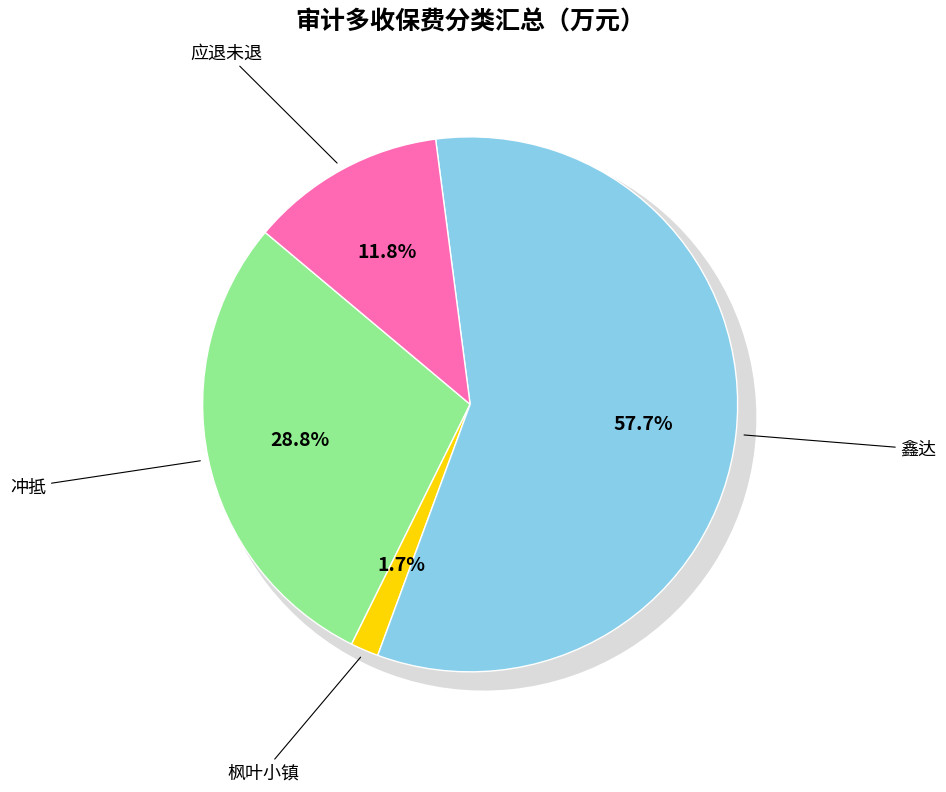

To the nearest percent, what is the difference between the 应退未退 and 冲抵 slice percentages?

17%